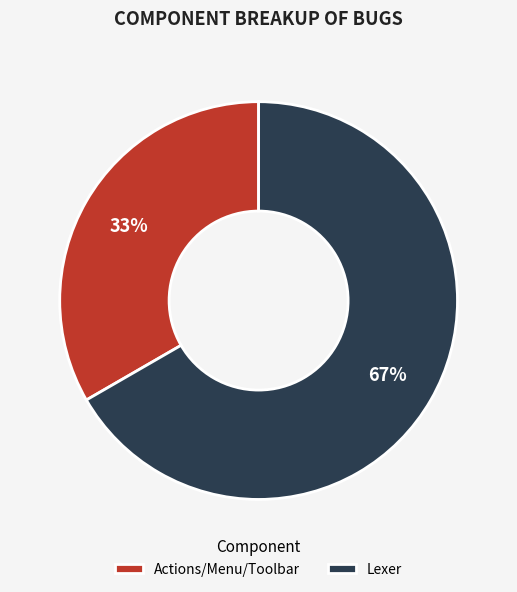

What is the ratio of the value at Lexer to the value at Actions/Menu/Toolbar?

2.0